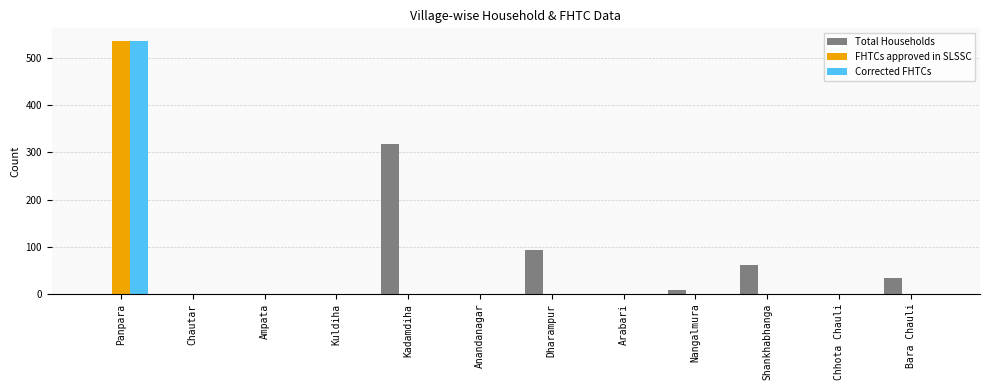

Is the value of FHTCs approved in SLSSC at Anandanagar greater than the value of Total Households at Dharampur?

No